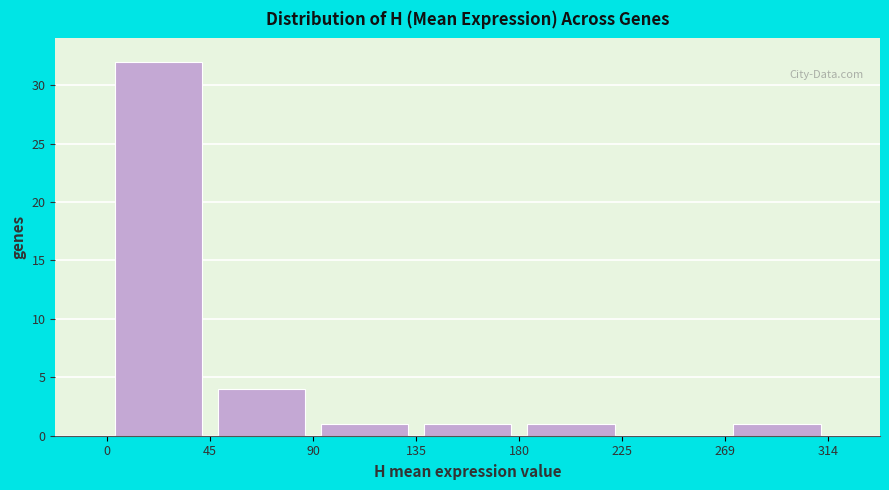

Which range on the x-axis has the tallest bar?

0 to 45